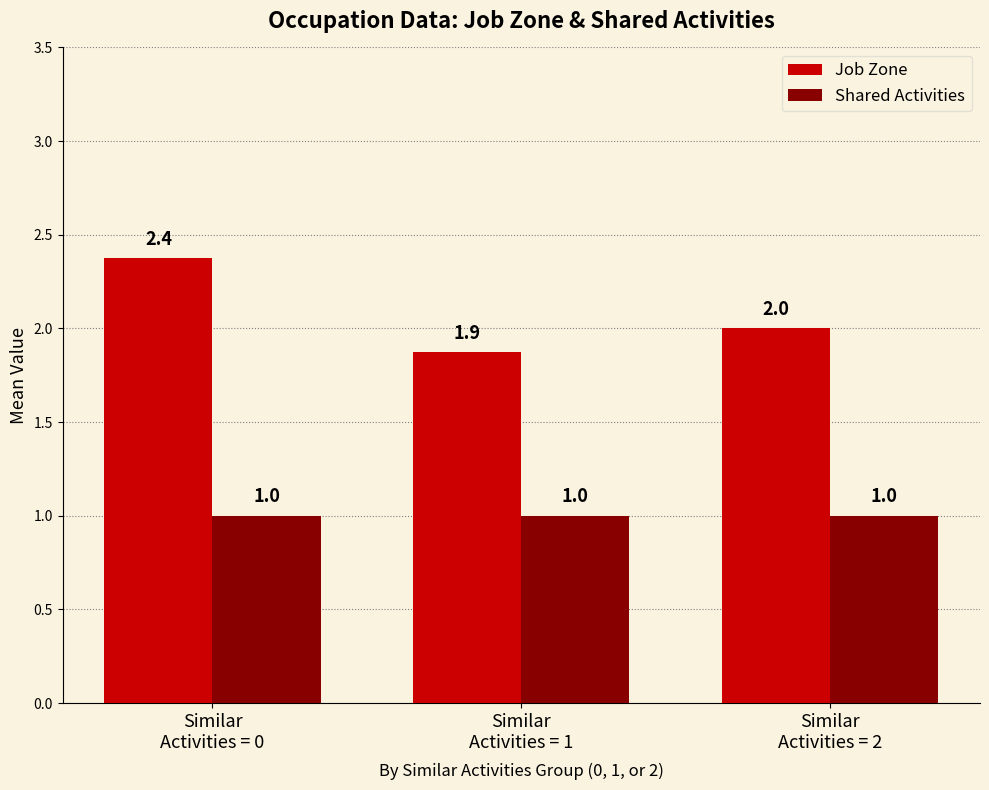

What position from the left is Similar
Activities = 1?

2